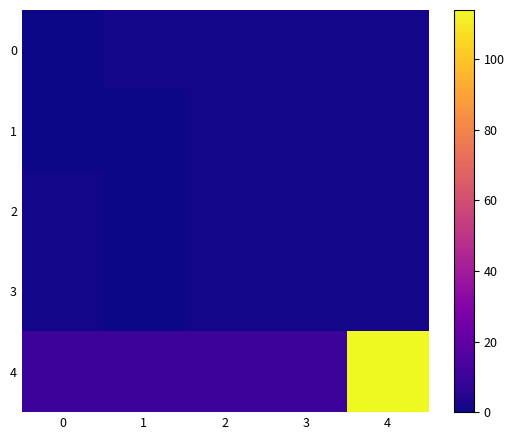

How many data points does each series have?

5